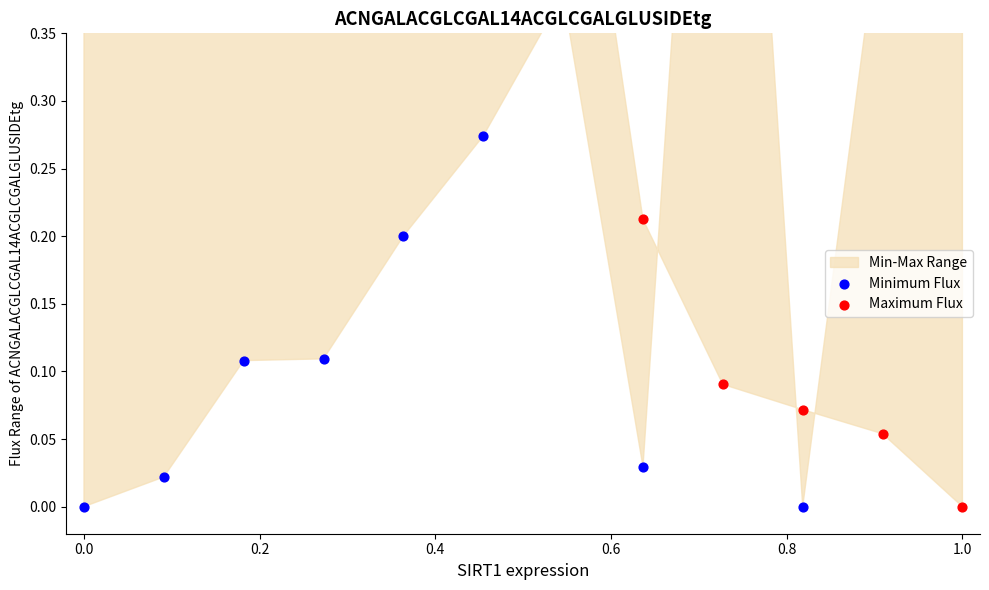

Which series contains the highest Y value?

Maximum Flux